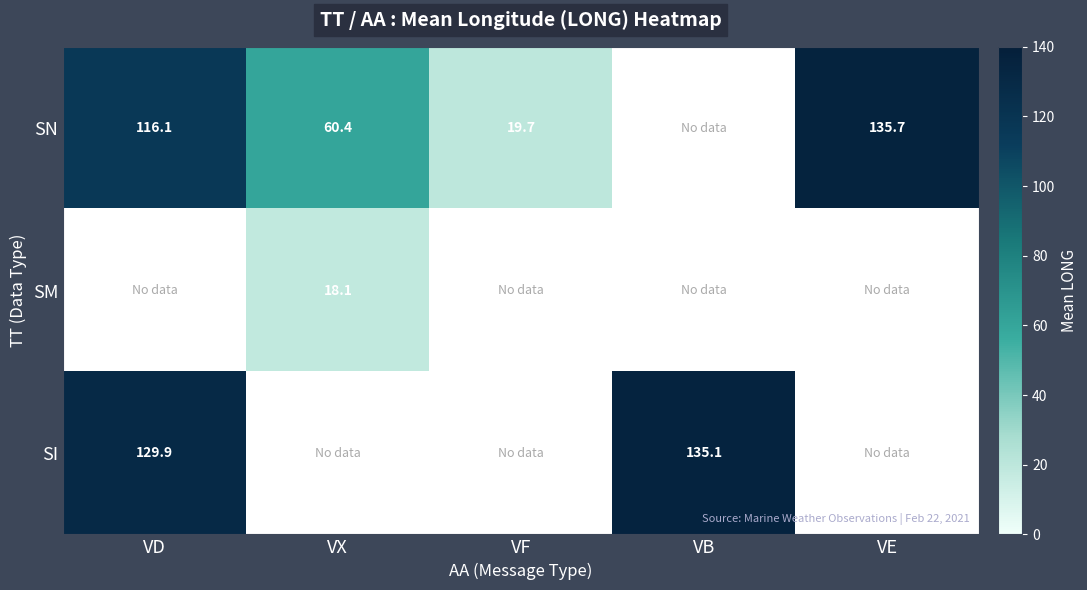

Is the value of SI at VB greater than the value of SN at VX?

Yes